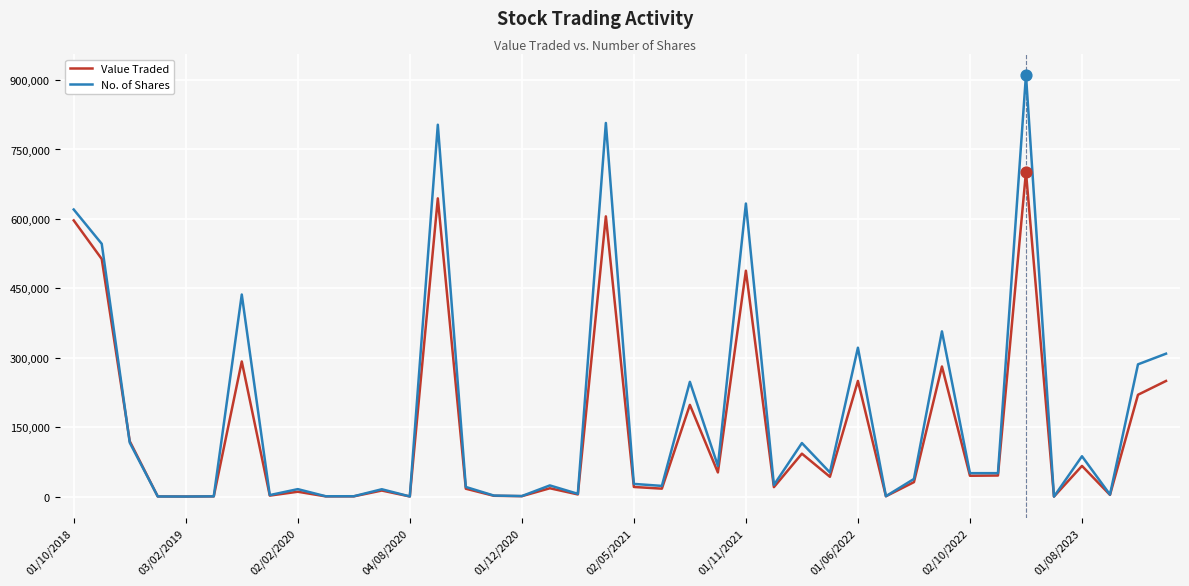

At how many categories does at least one series exceed 146734?

12